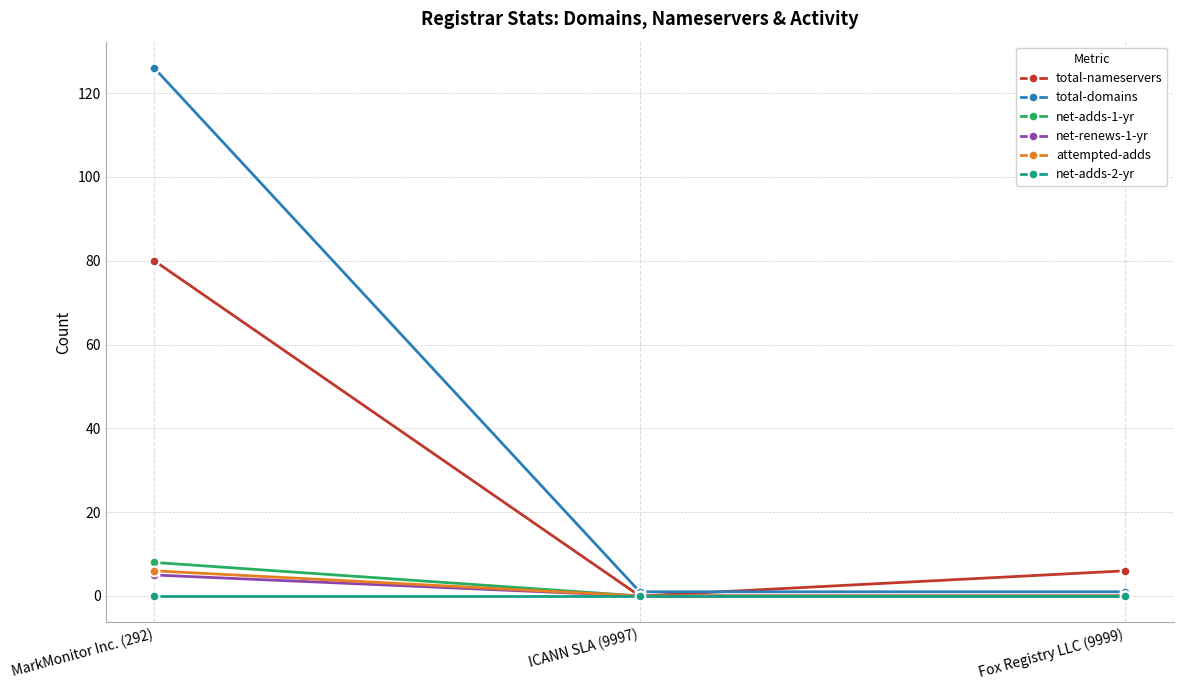

What is the label of the 1st point from the left?

MarkMonitor Inc. (292)